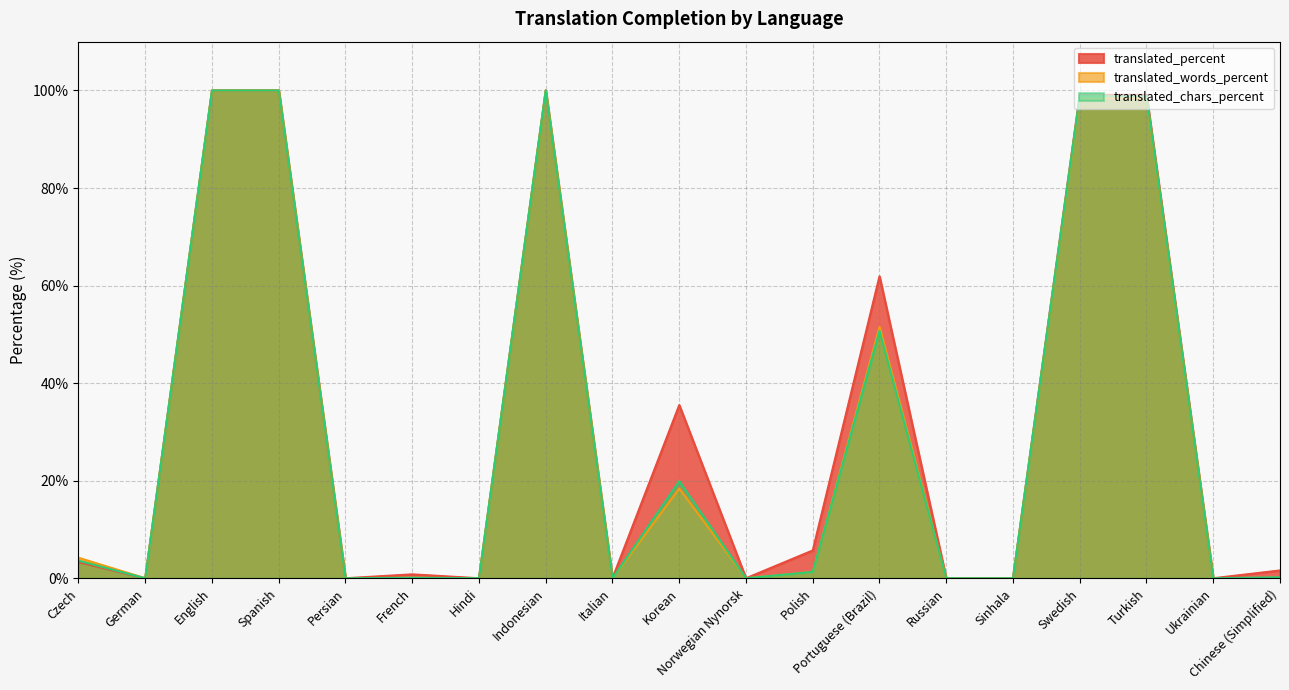

What is the label of the 9th point from the left?

Italian